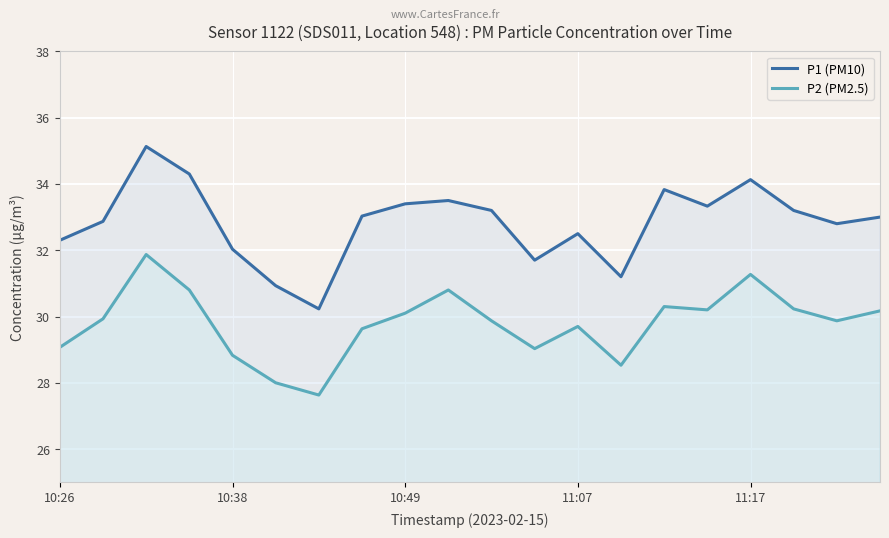

Which series has the largest range (max minus min)?

P1 (PM10)